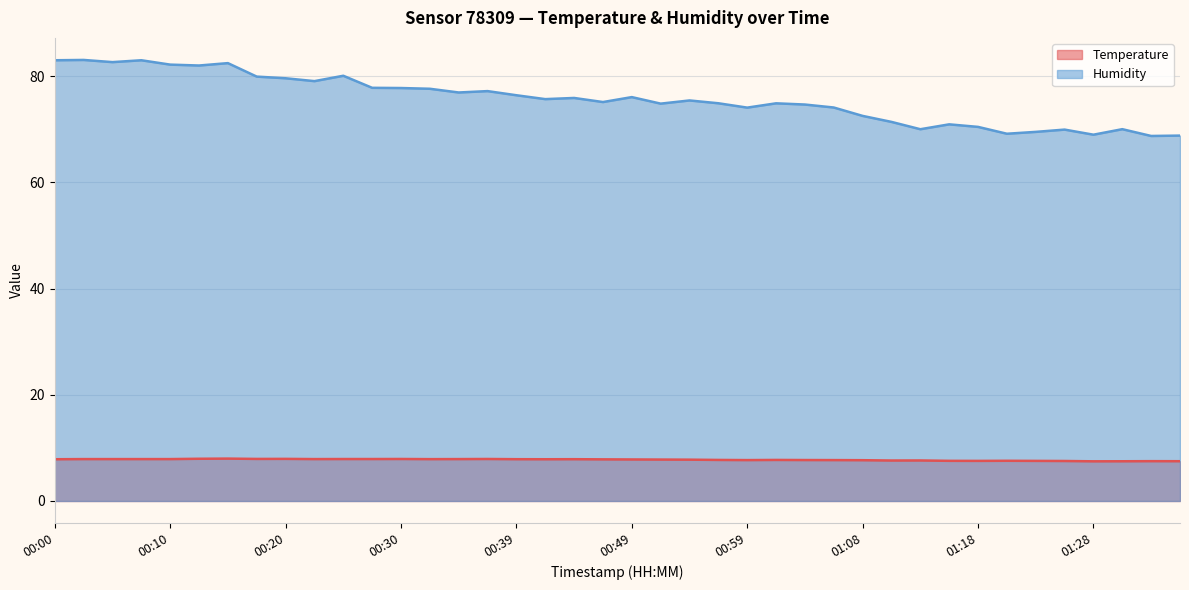

Which category has the highest value across all series?

00:02